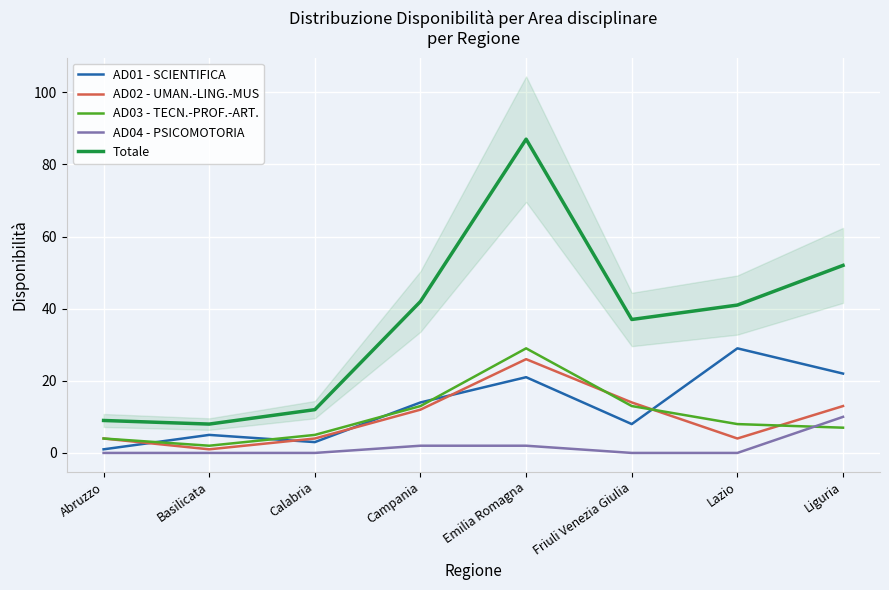

Reading left to right, extract all data points from this chart.

AD01 - SCIENTIFICA: 1	5	3	14	21	8	29	22
AD02 - UMAN.-LING.-MUS: 4	1	4	12	26	14	4	13
AD03 - TECN.-PROF.-ART.: 4	2	5	13	29	13	8	7
AD04 - PSICOMOTORIA: 0	0	0	2	2	0	0	10
Totale: 9	8	12	42	87	37	41	52